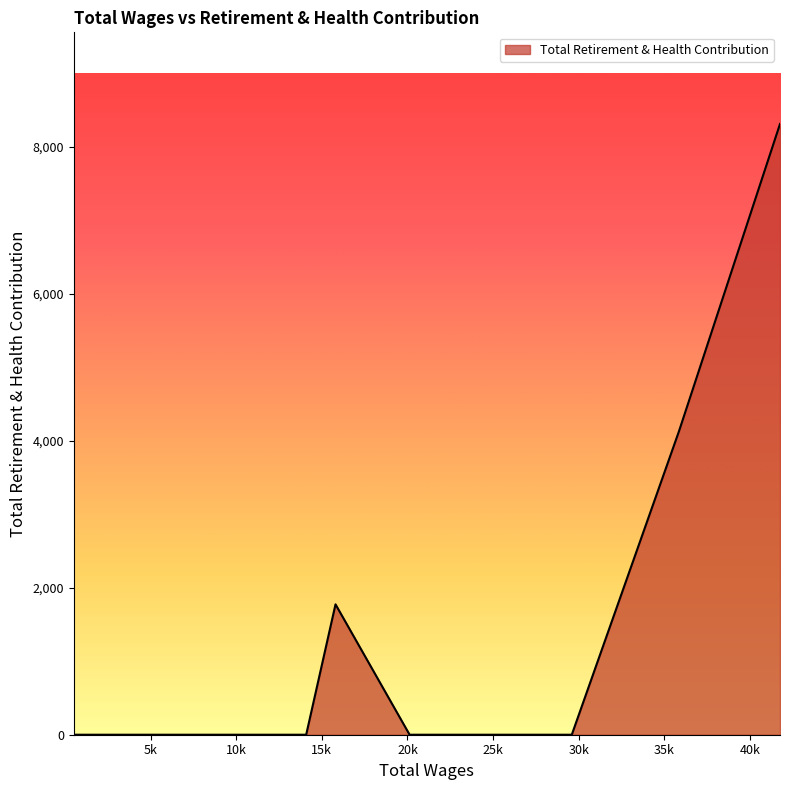

What is the difference between the maximum and minimum values?

8315